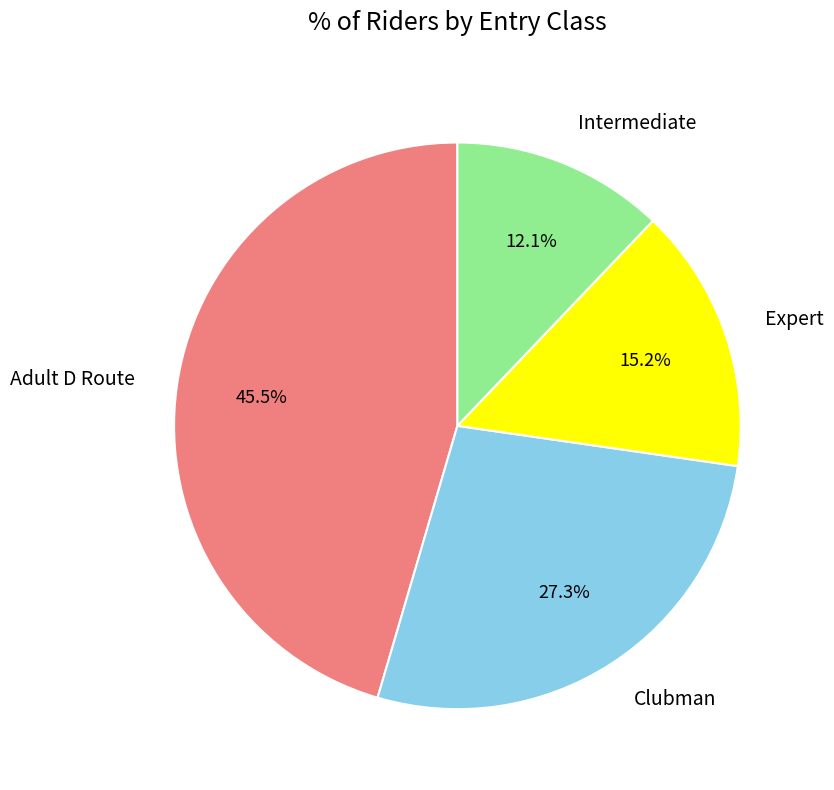

To the nearest percent, what is the difference between the Expert and Adult D Route slice percentages?

30%